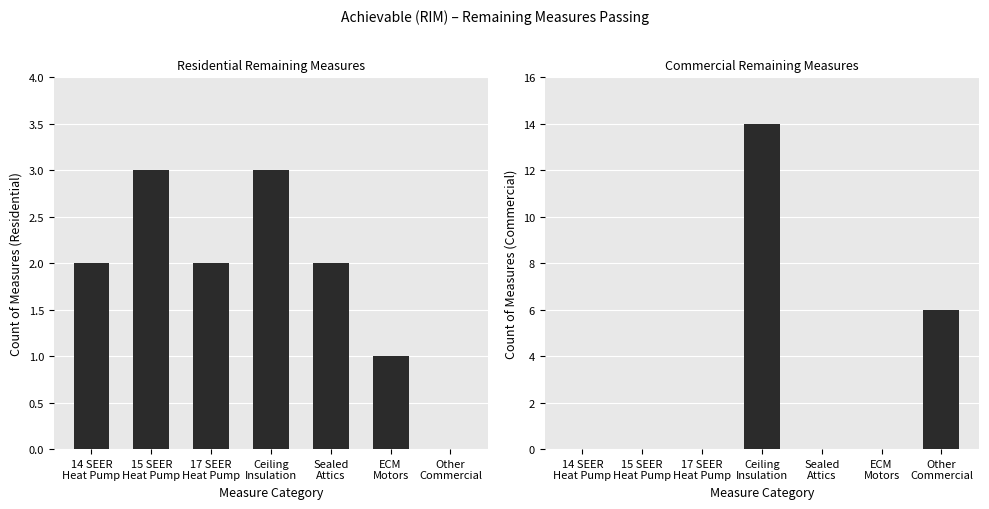

Reading right to left, list all the values displayed in this chart.

Residential: 0	1	2	3	2	3	2
Commercial: 6	0	0	14	0	0	0